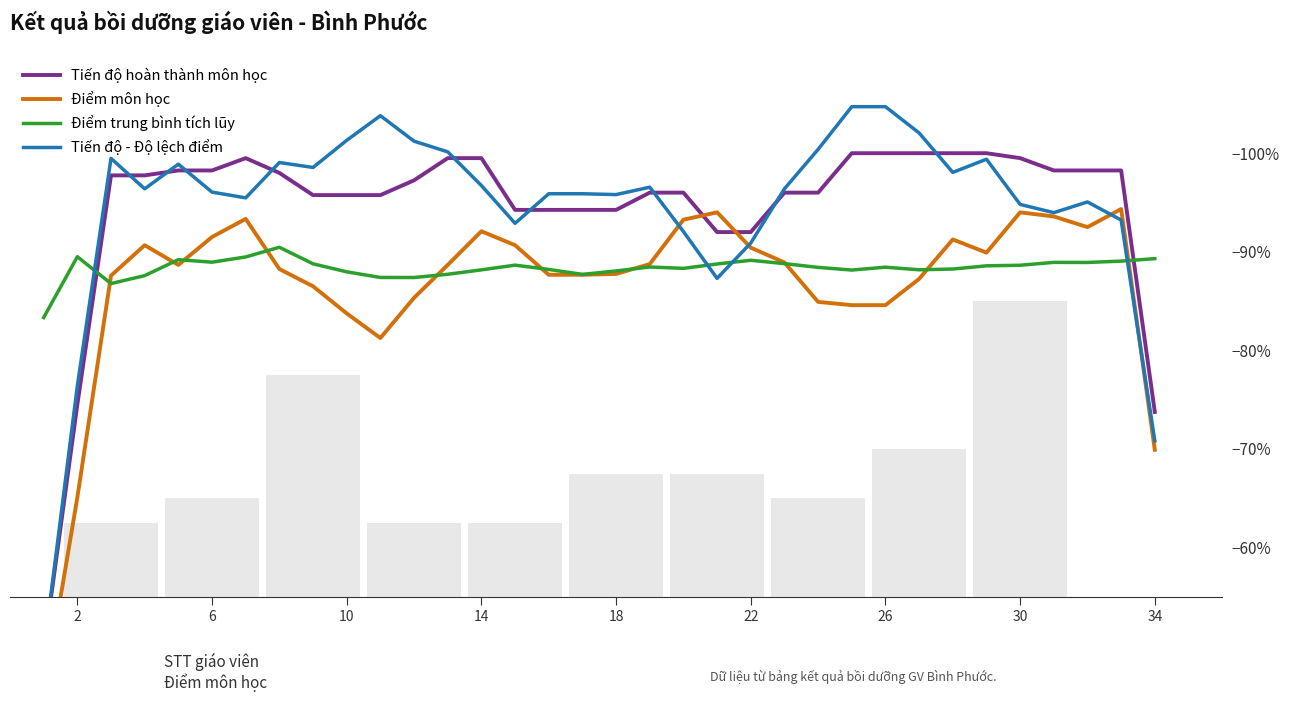

What is the maximum value for Điểm trung bình tích lũy?

90.5